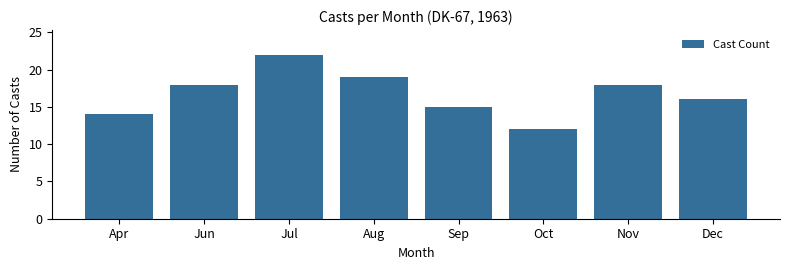

Reading right to left, extract all data points from this chart.

16	18	12	15	19	22	18	14